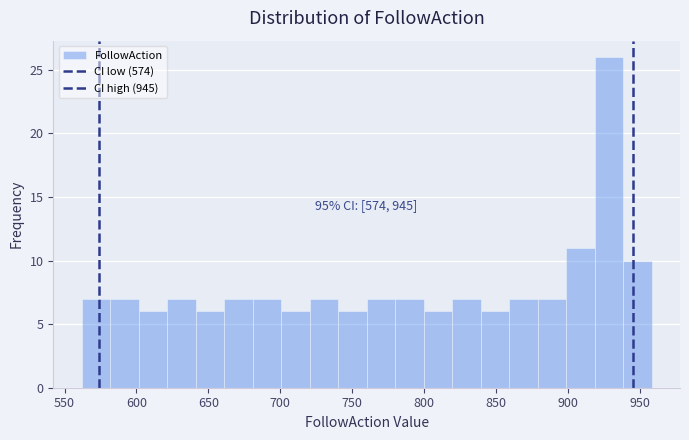

Read against the x-axis, roughly where is the centre of the tallest bar?

930